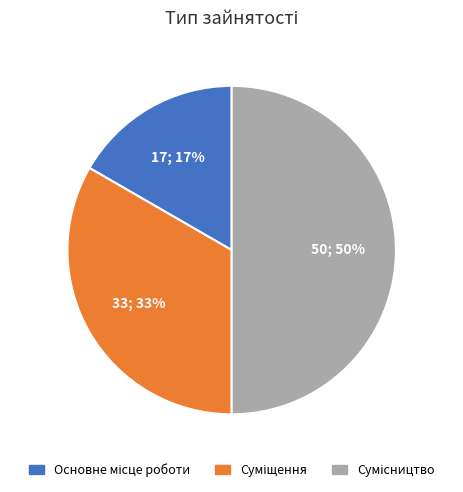

To the nearest percent, what is the average slice percentage?

33%